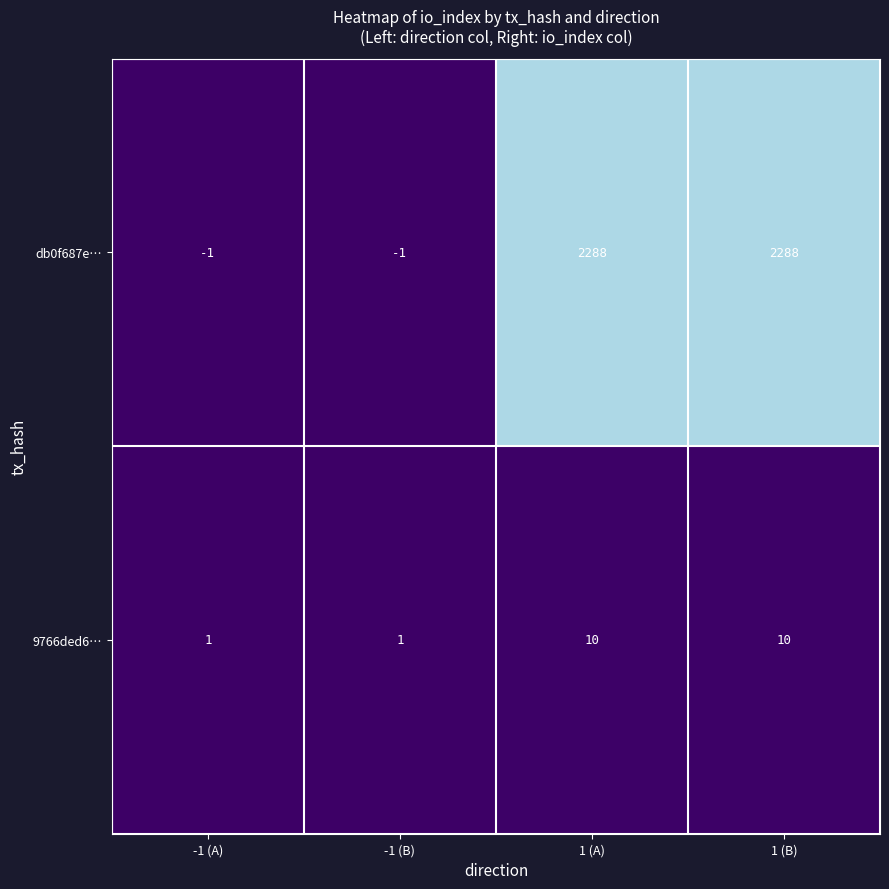

What is the spread (max minus min) of values at 1 (A)?

2278